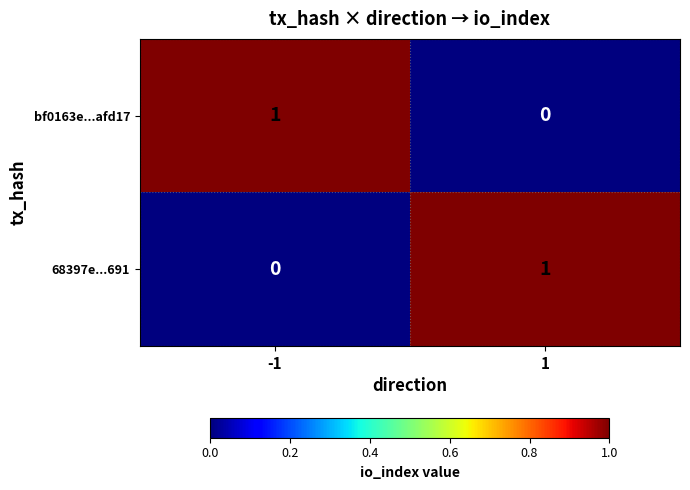

Rank the series at 1 from highest to lowest value.

68397e...691, bf0163e...afd17